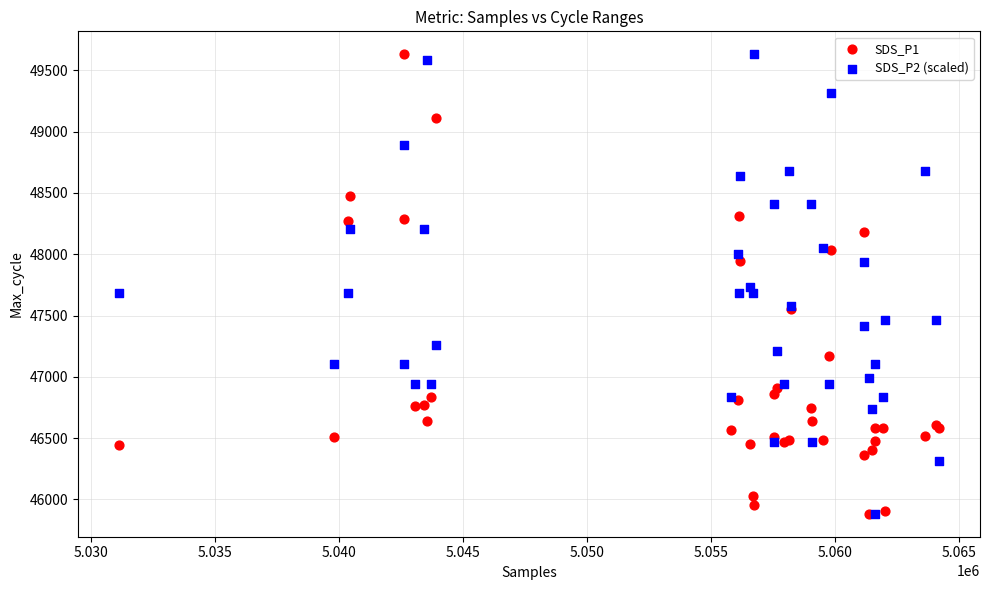

What are all the series names shown in the legend?

SDS_P1, SDS_P2 (scaled)